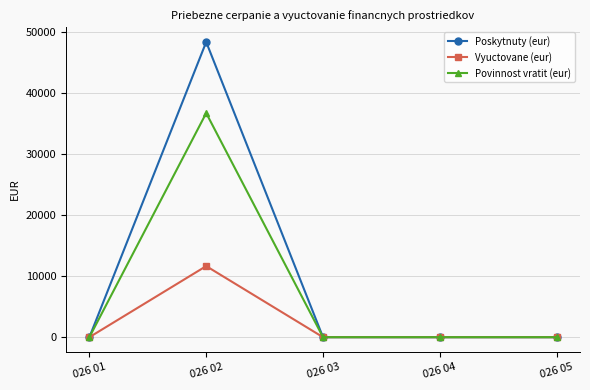

Rank the series by their average value, from lowest to highest.

Vyuctovane (eur), Povinnost vratit (eur), Poskytnuty (eur)